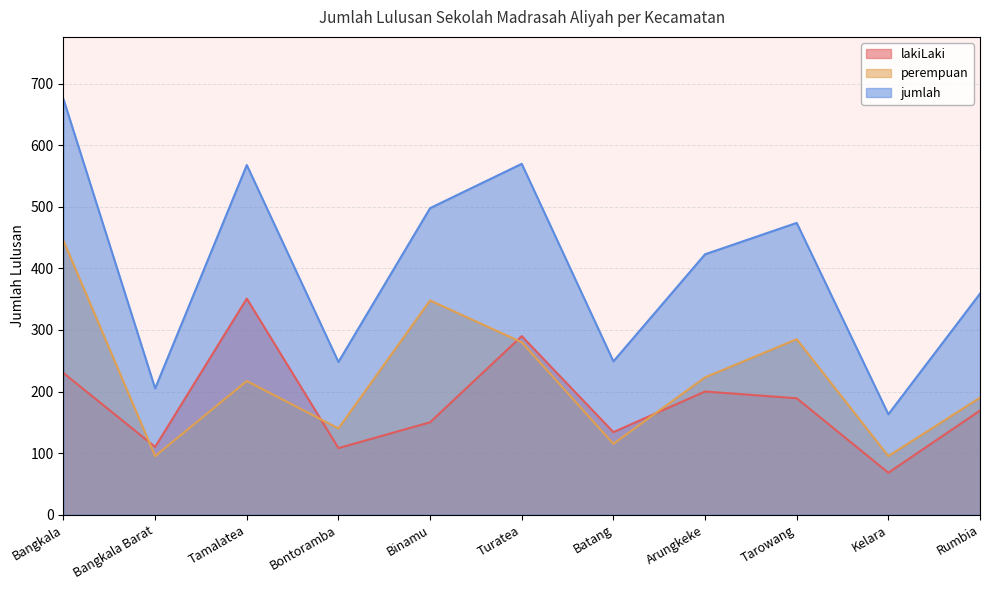

Between which two adjacent categories do perempuan and lakiLaki first intersect?

Bangkala and Bangkala Barat